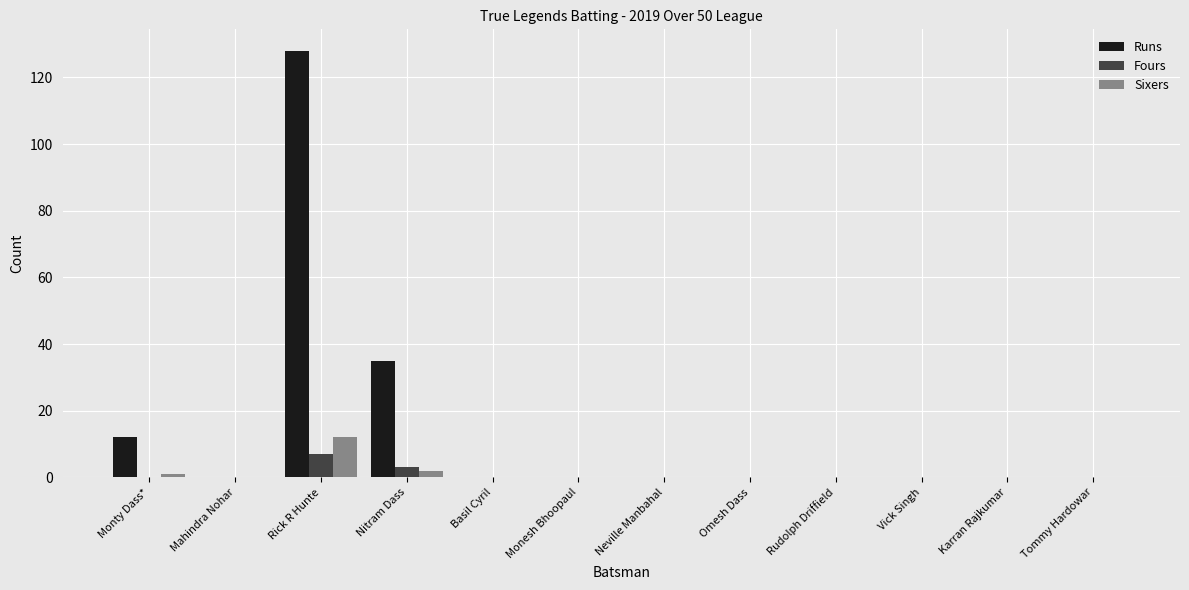

At which label is Runs closest to 64?

Nitram Dass